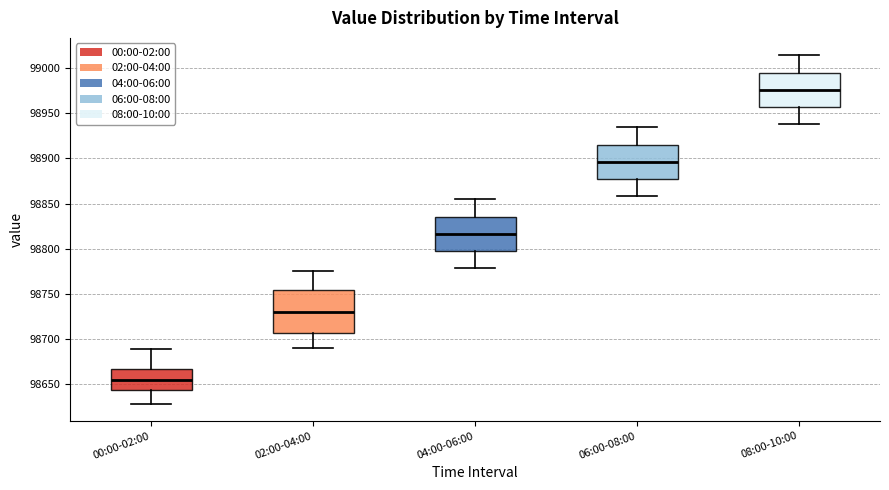

Where does the lower whisker of the box for 06:00-08:00 end on the y-axis? The values are not printed on the chart, so give them approximately, as read against the axis.

98860